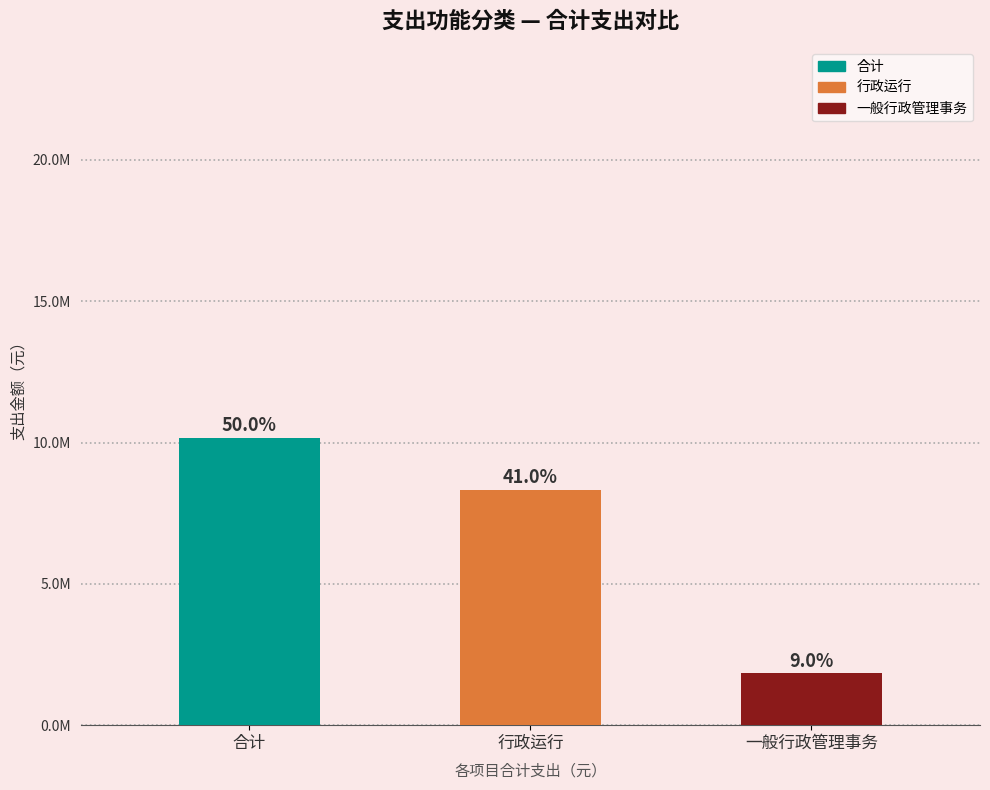

What is the average value?

6773969.1